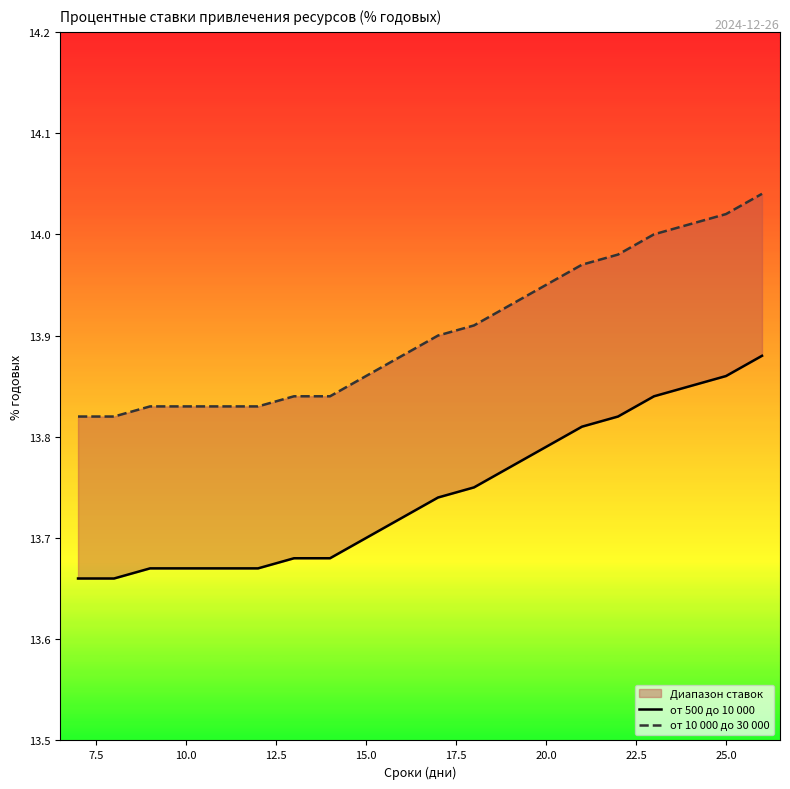

Is the value of от 10 000 до 30 000 at 27.5 greater than the value of от 500 до 10 000 at 17.5?

Yes